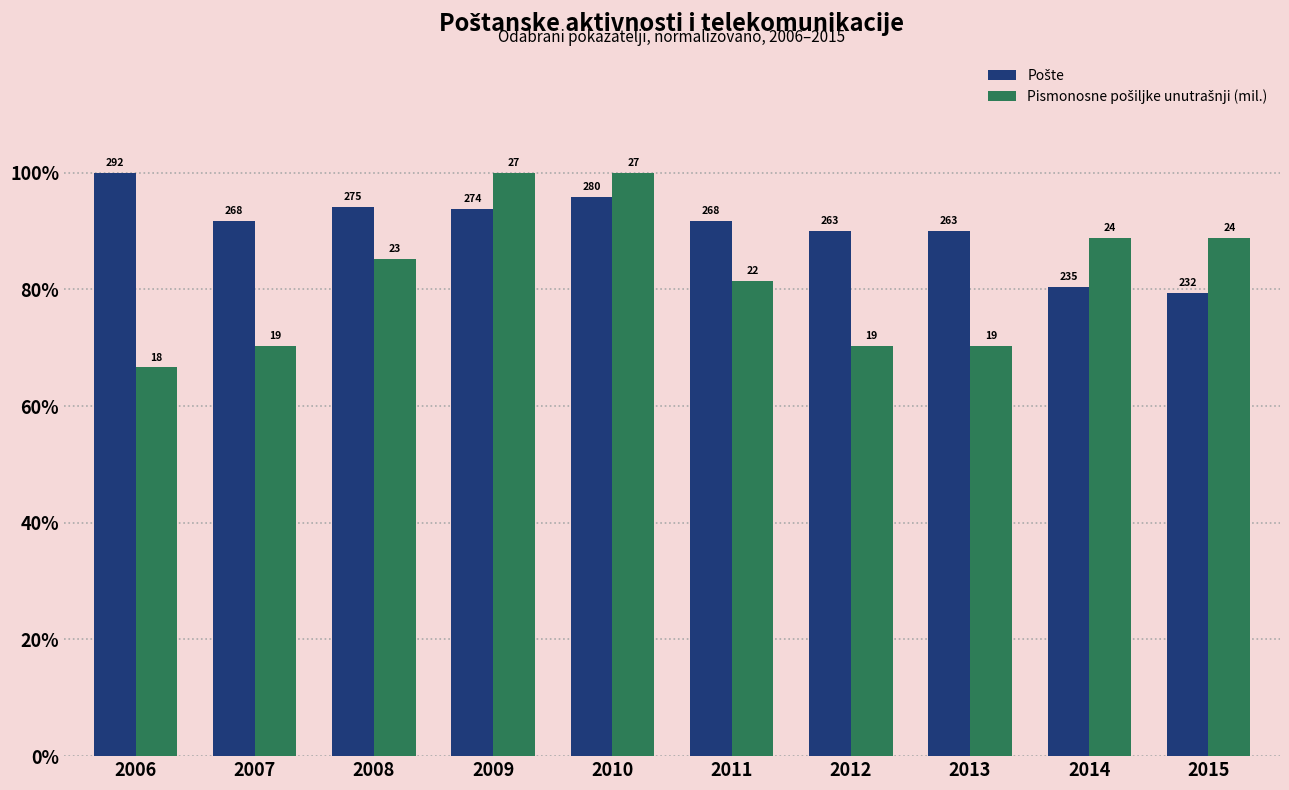

Reading right to left, transcribe all the data shown in this chart.

Pošte: 79.5	80.5	90.1	90.1	91.8	95.9	93.8	94.2	91.8	100.0
Pismonosne pošiljke unutrašnji (mil.): 88.9	88.9	70.4	70.4	81.5	100.0	100.0	85.2	70.4	66.7